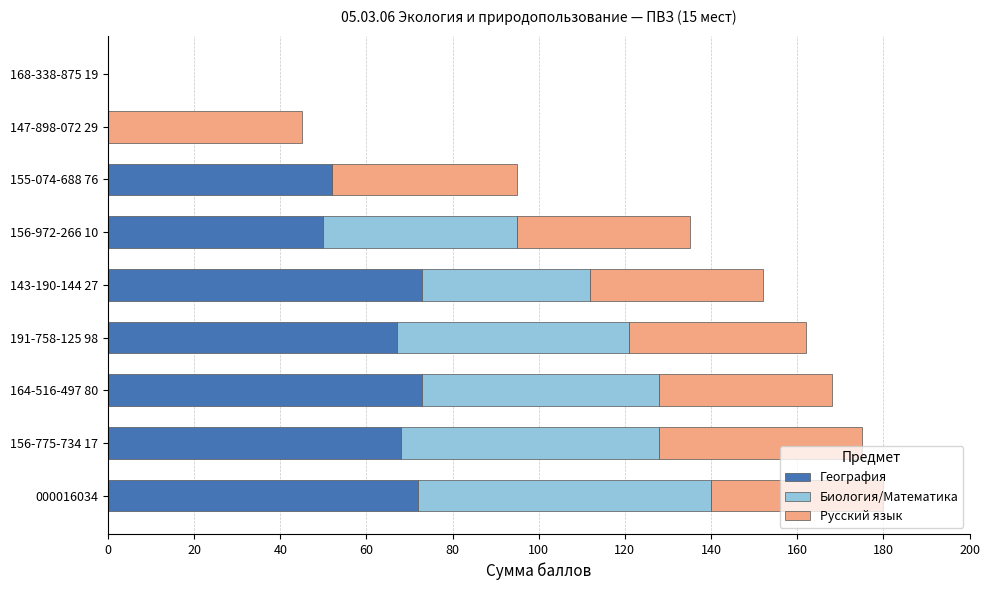

How many categories are shown in the chart?

9